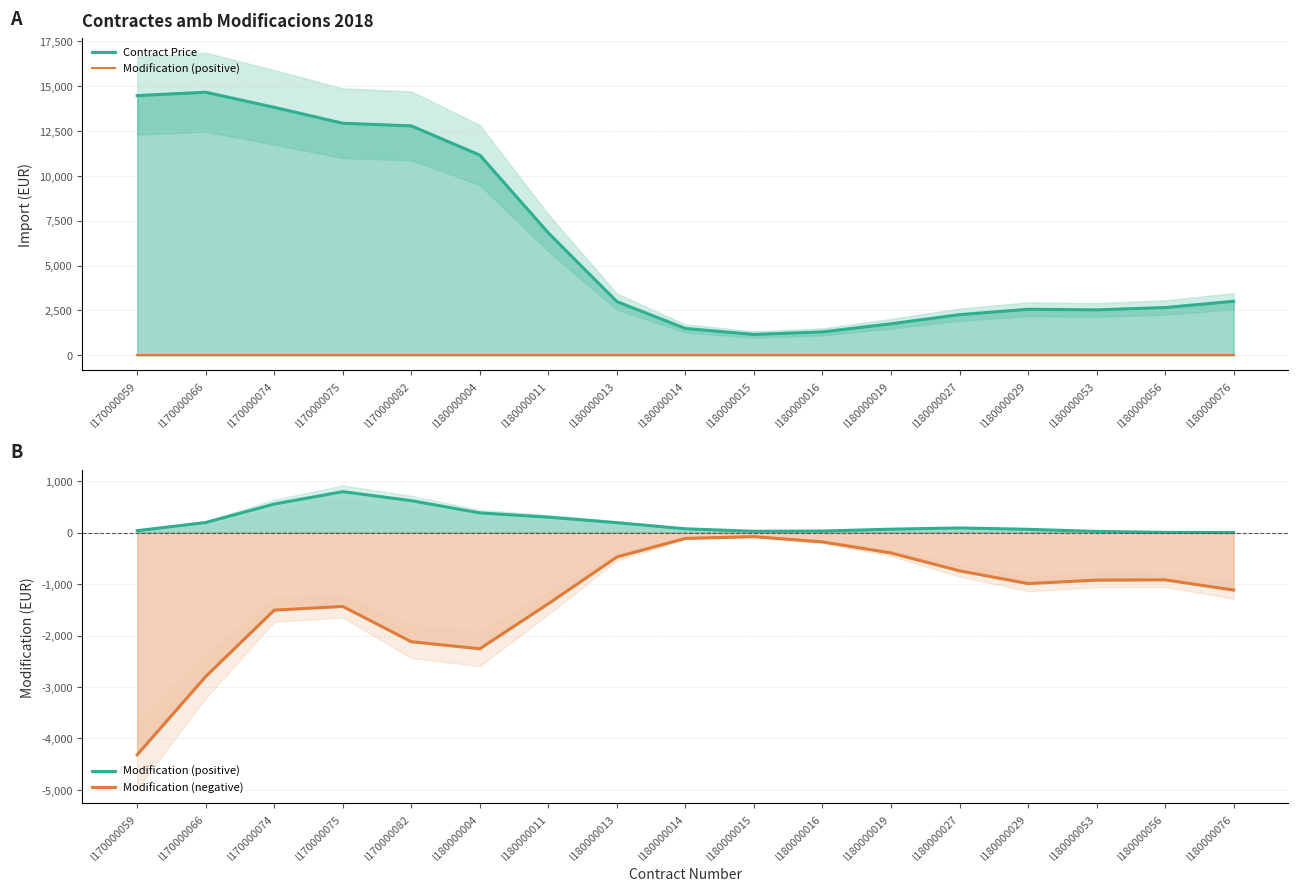

In Modification (positive), how many points are higher than both neighbors (excluding endpoints)?

2